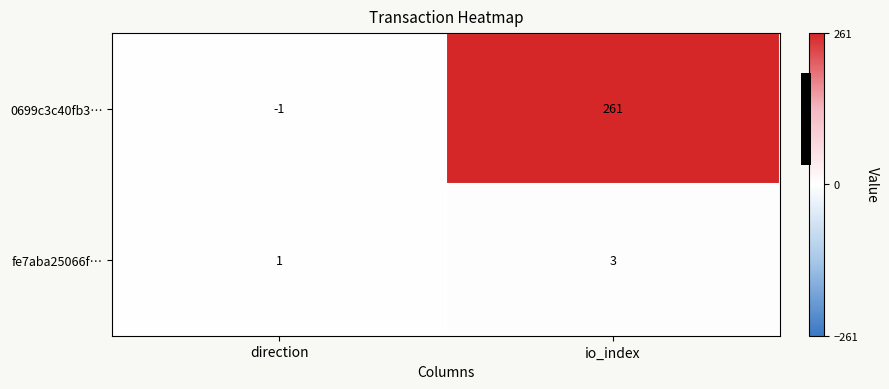

Between direction and io_index, which is larger?

io_index